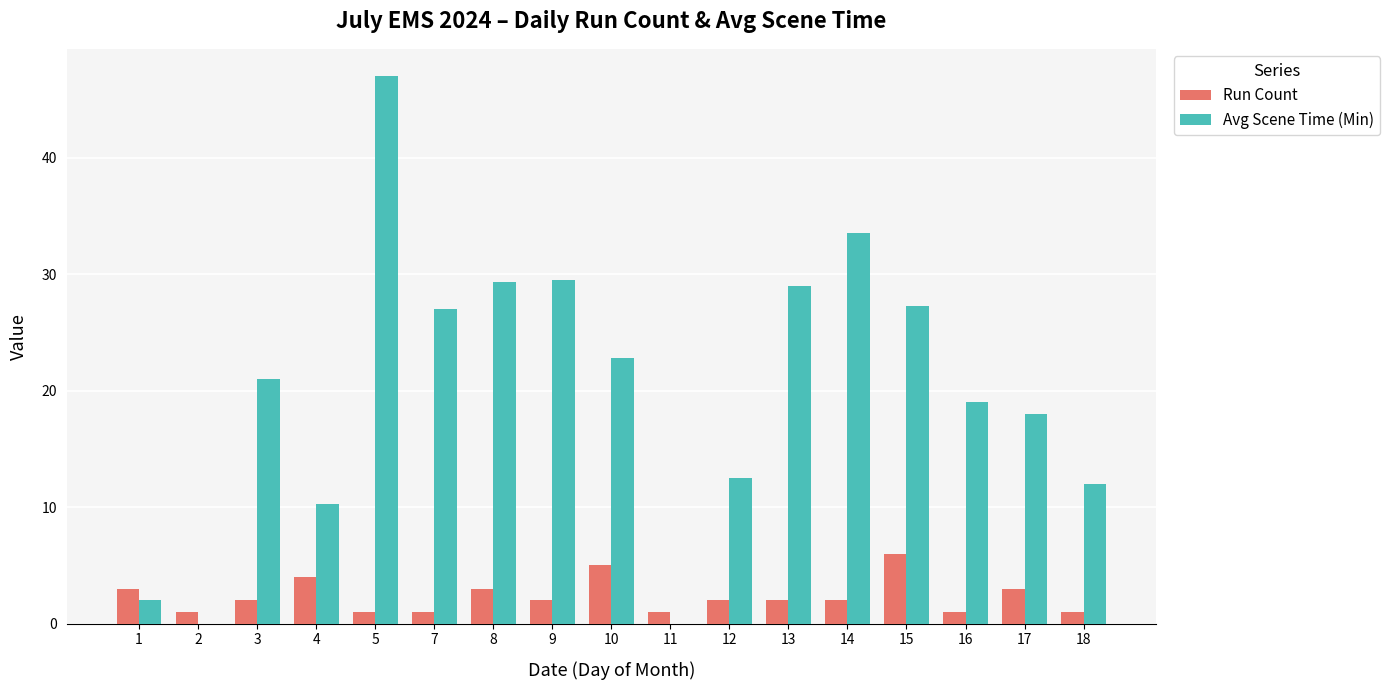

What are all the series names shown in the legend?

Run Count, Avg Scene Time (Min)